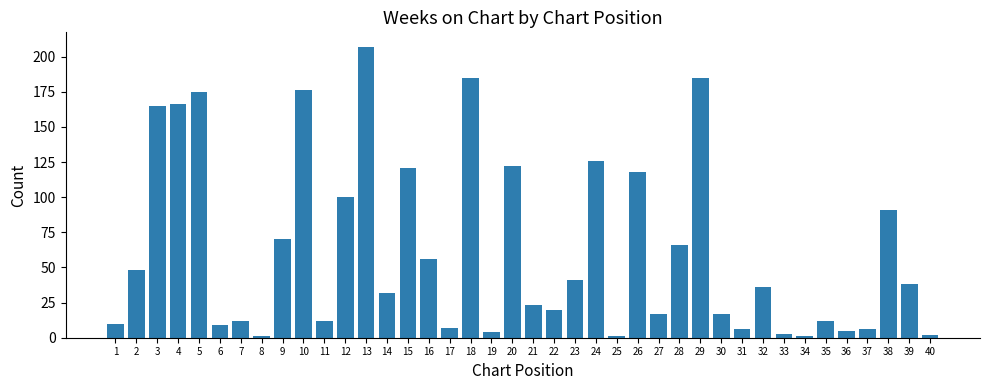

Does the chart contain any negative values?

No